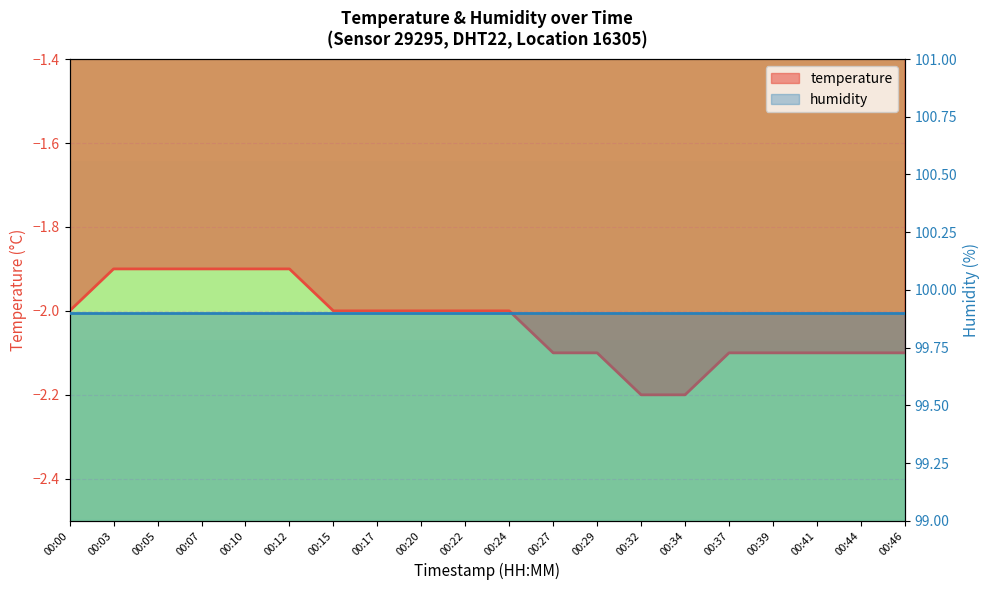

Read the value at 00:39.

-2.1